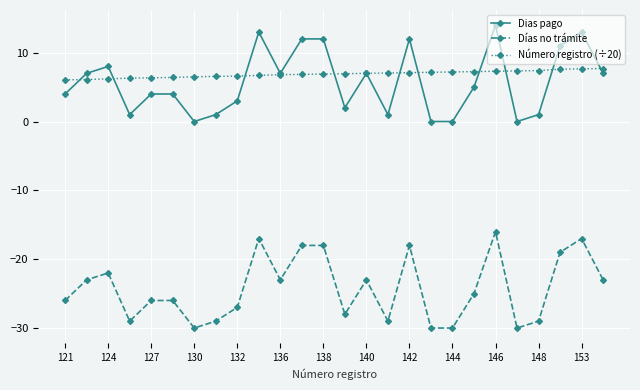

What is the value of the Días no trámite point at the 17th from the left?

-18.0